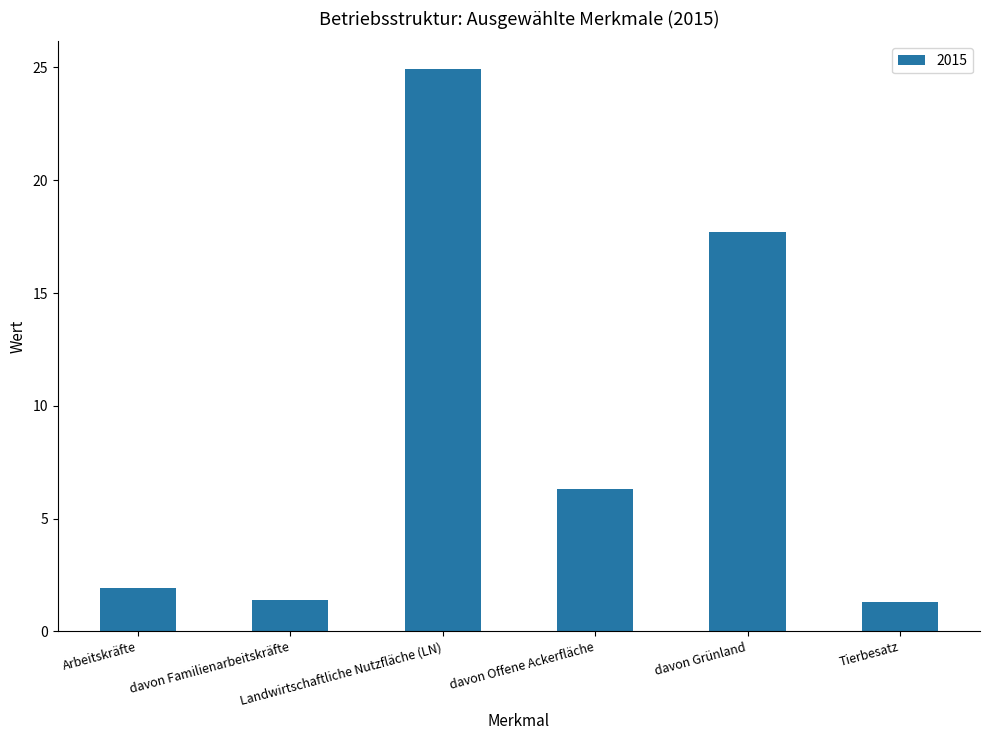

What is the value of the 1st bar from the left?

1.9